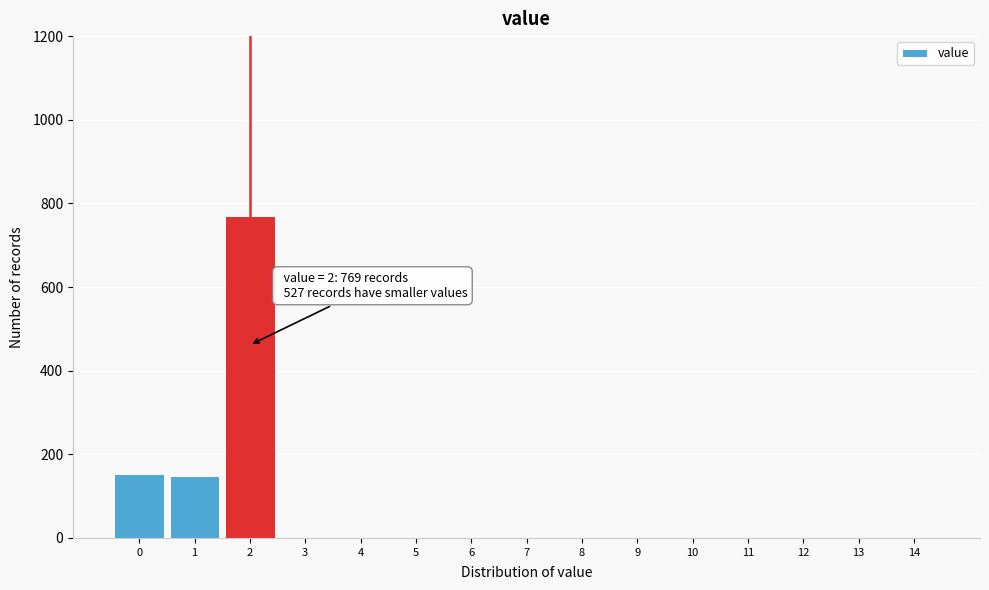

Which range on the x-axis has the tallest bar?

1.5 to 2.5